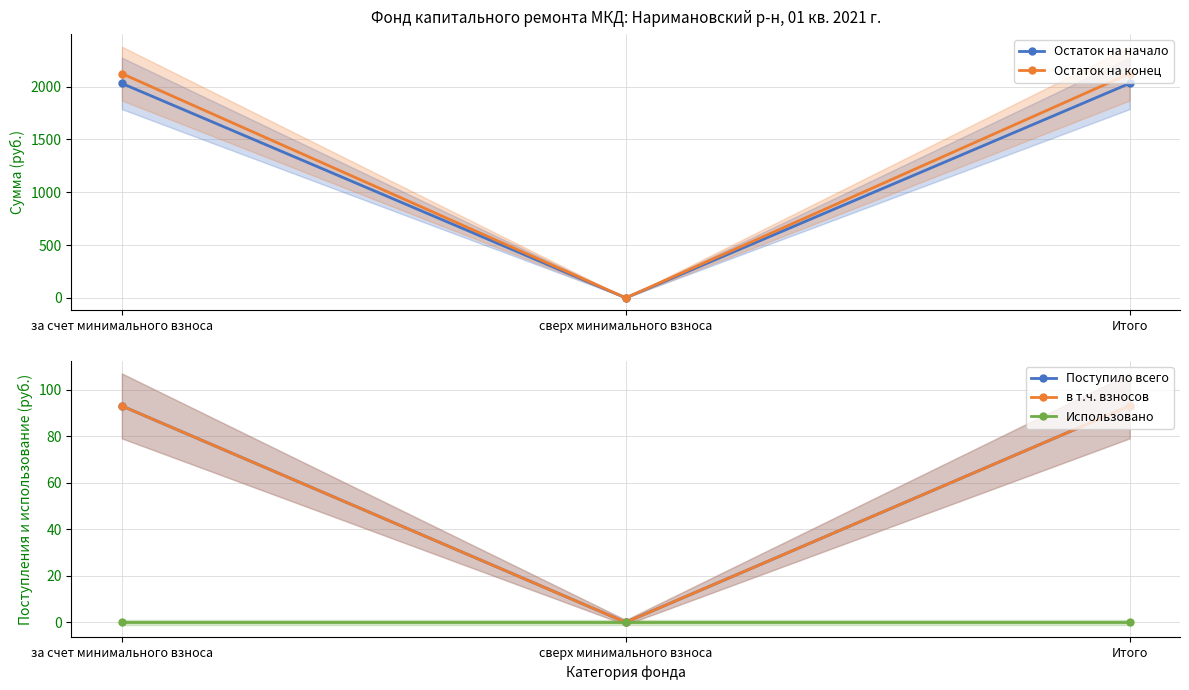

At how many categories does at least one series exceed 1980?

2